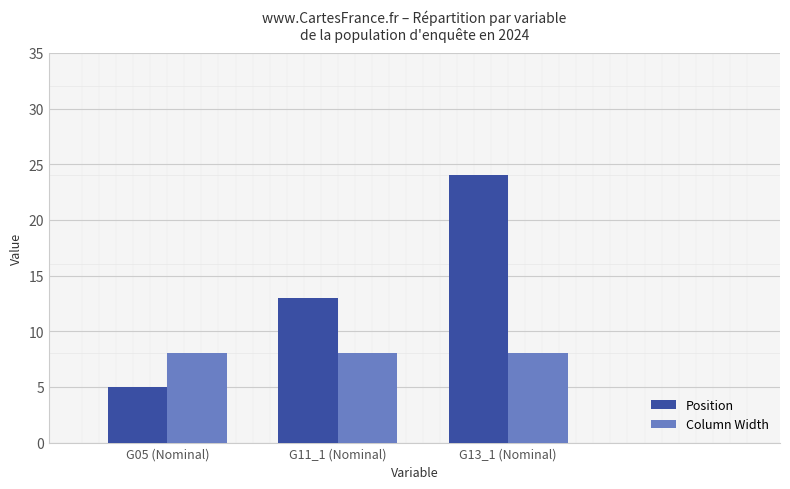

What is the sum of the Position values at G05 (Nominal) and G11_1 (Nominal)?

18